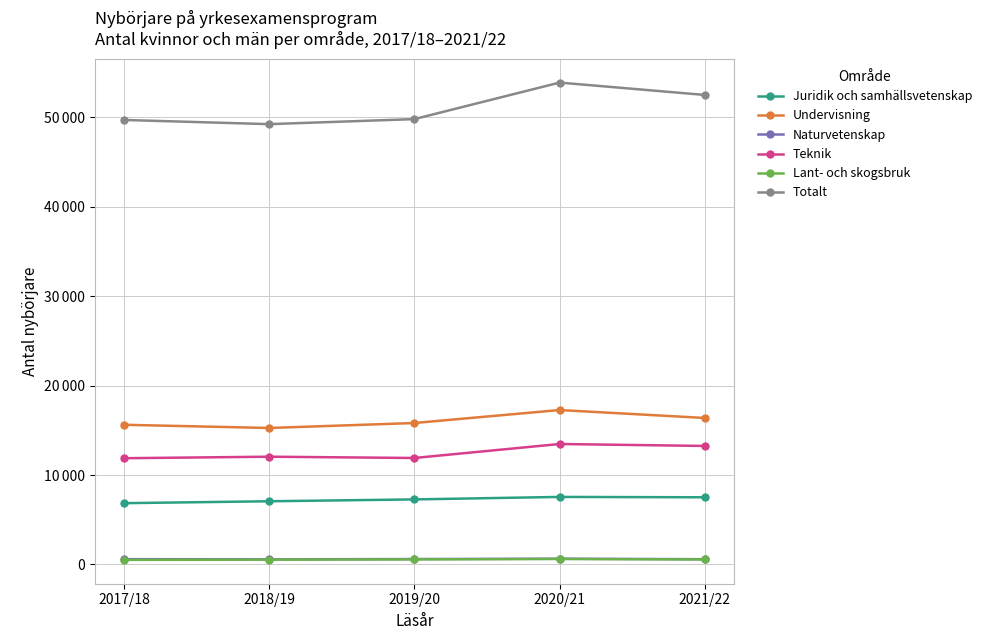

What is the spread (max minus min) of values at 2020/21?

53275